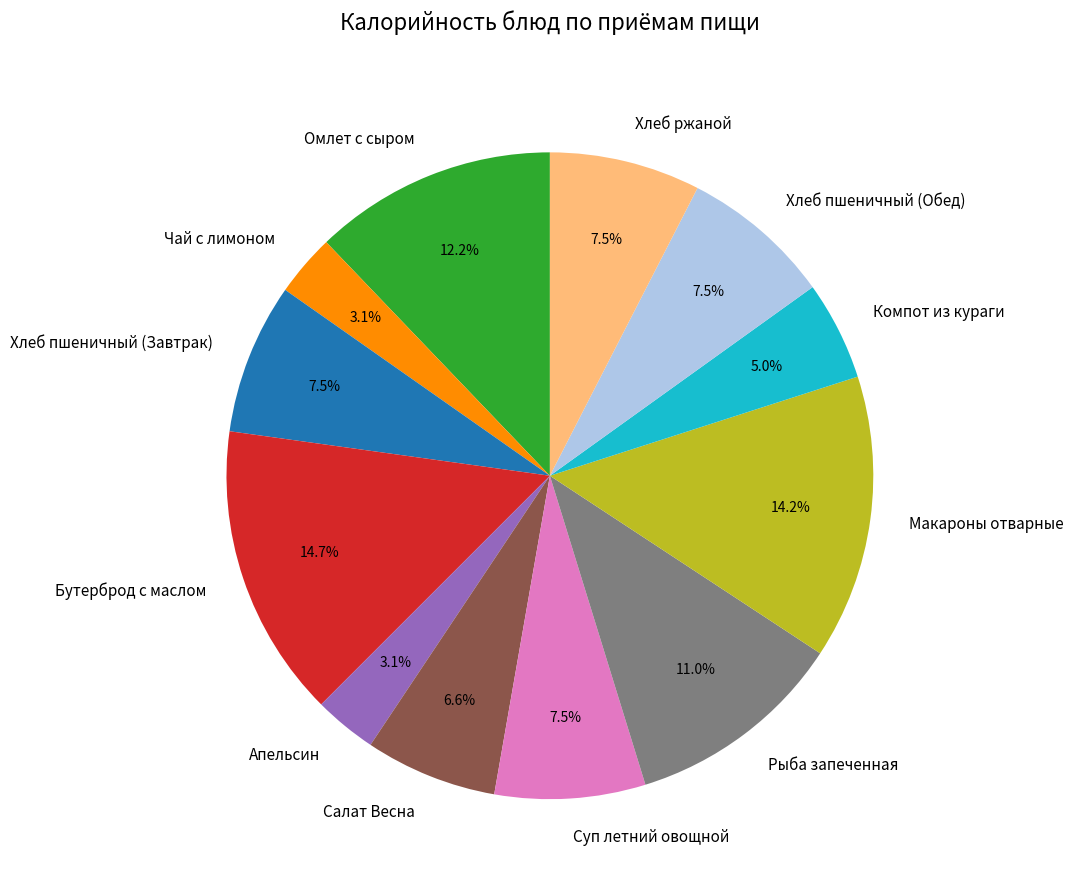

Does Бутерброд с маслом represent more than half of the total?

No